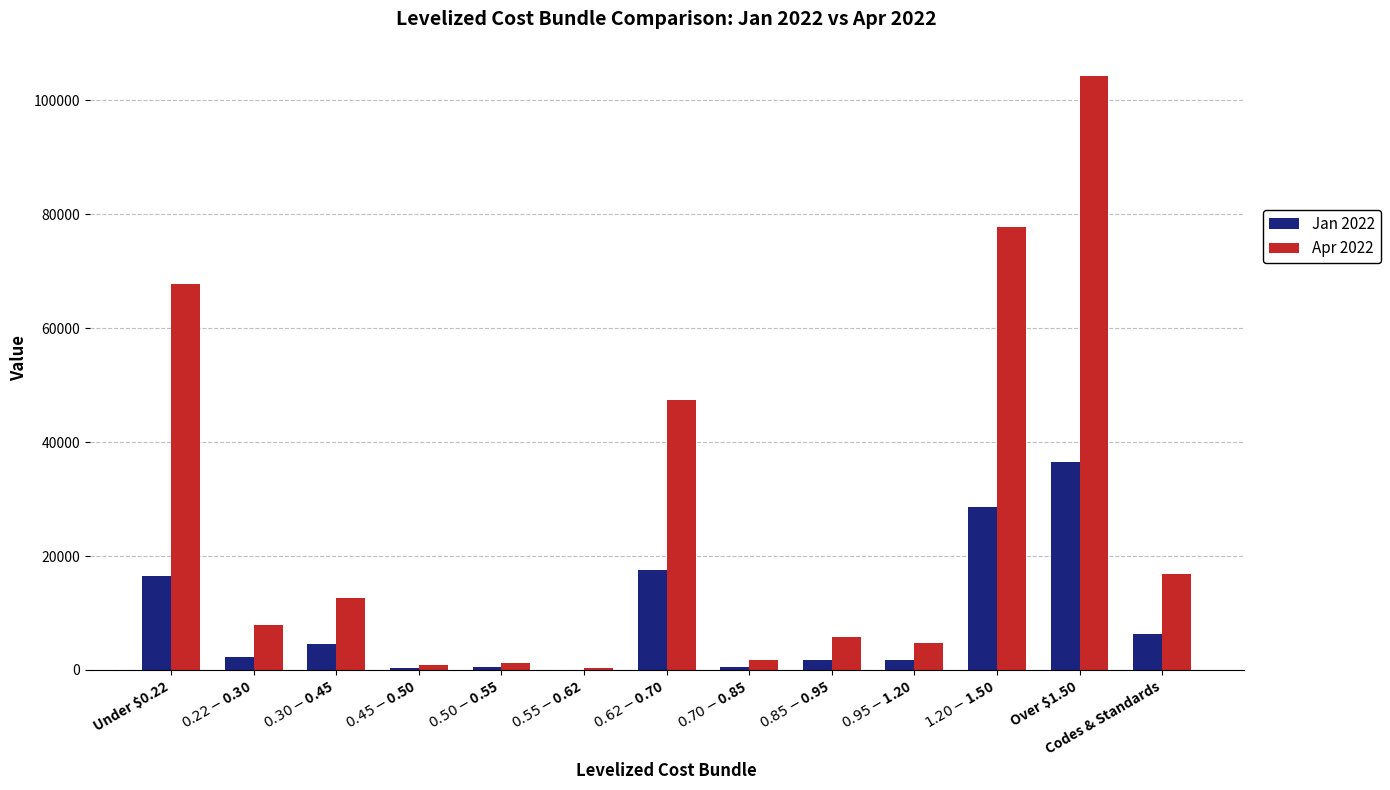

How many values in the Jan 2022 series exceed 2264?

7